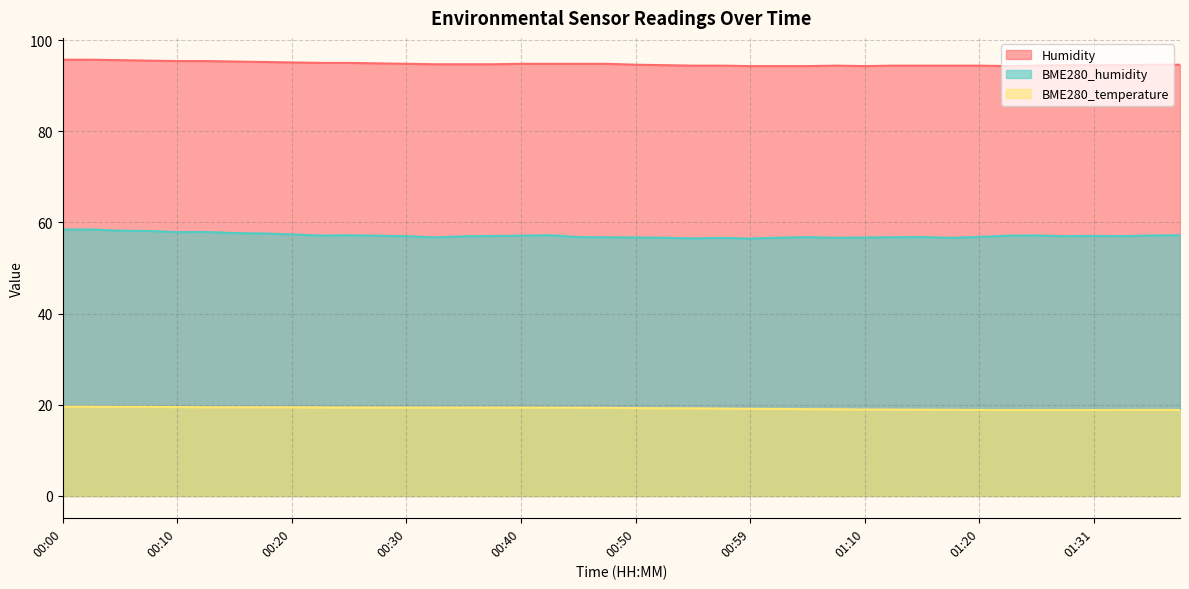

Is the value of BME280_temperature at 00:40 greater than the value of Humidity at 00:15?

No